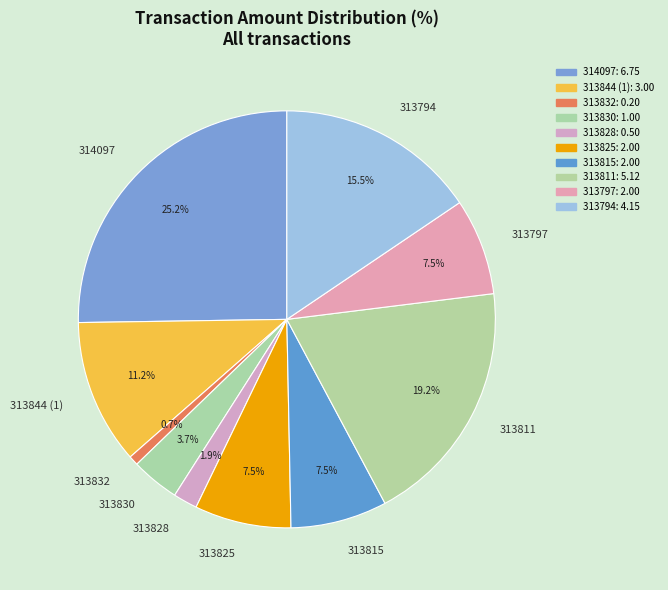

To the nearest percent, what portion does 314097 represent?

25%